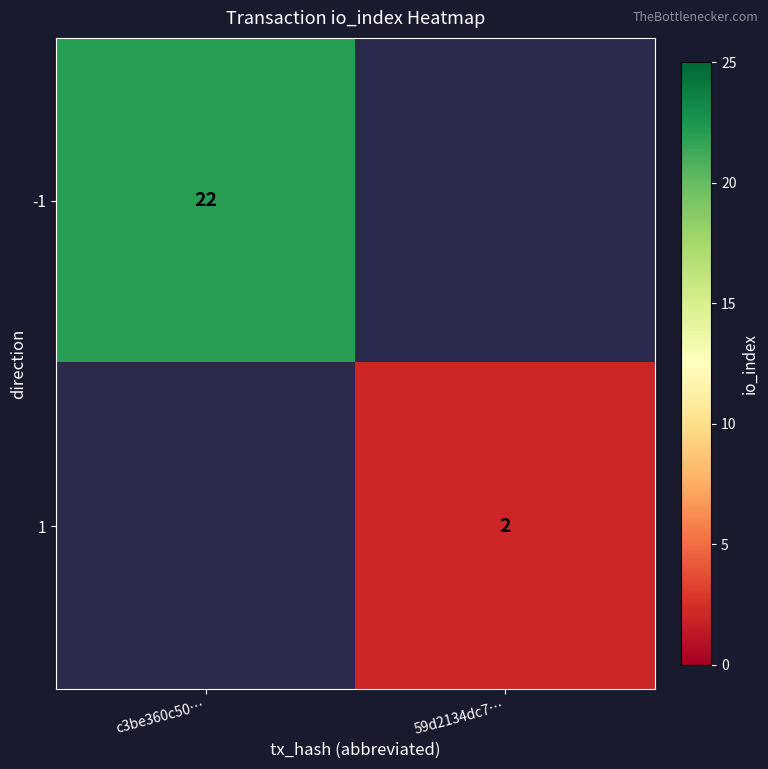

The value of 1 at 59d2134dc7… is 3. True or false?

False